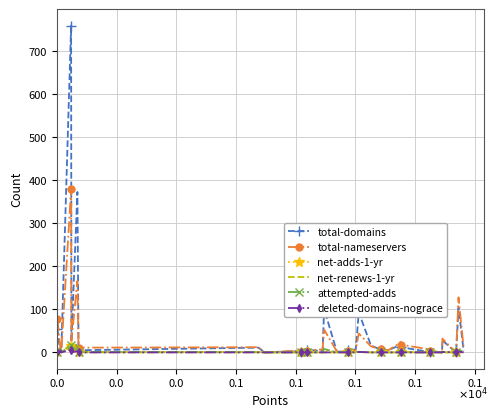

Which series has the largest range (max minus min)?

total-domains